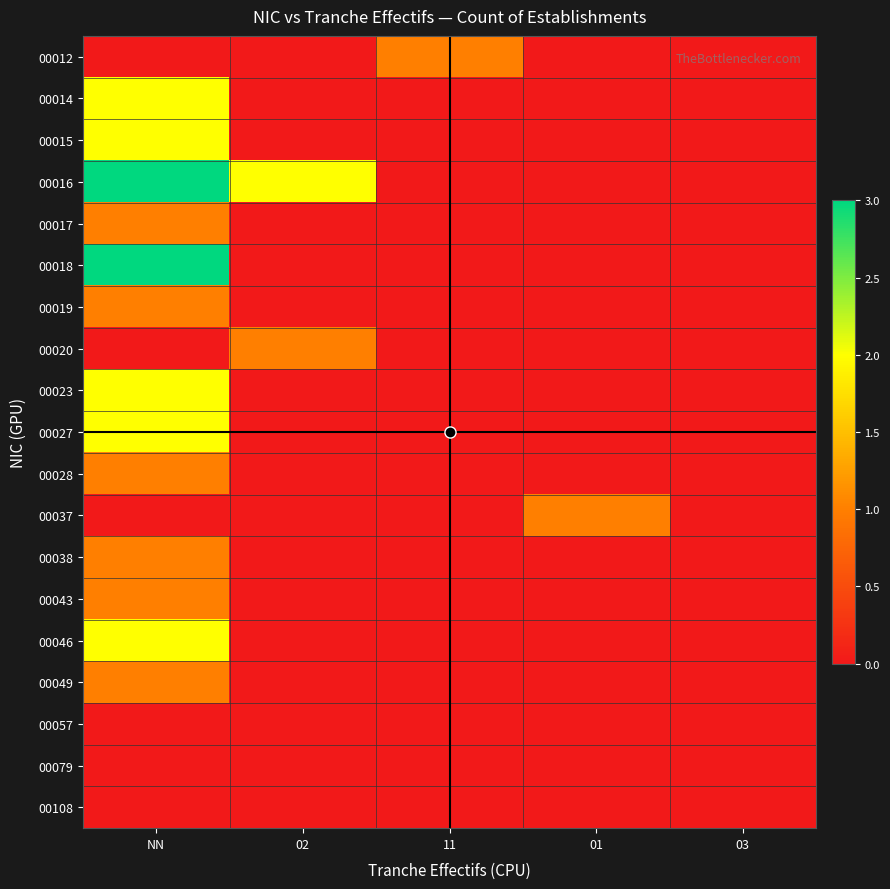

Which label corresponds to the smallest value in the chart?

NN